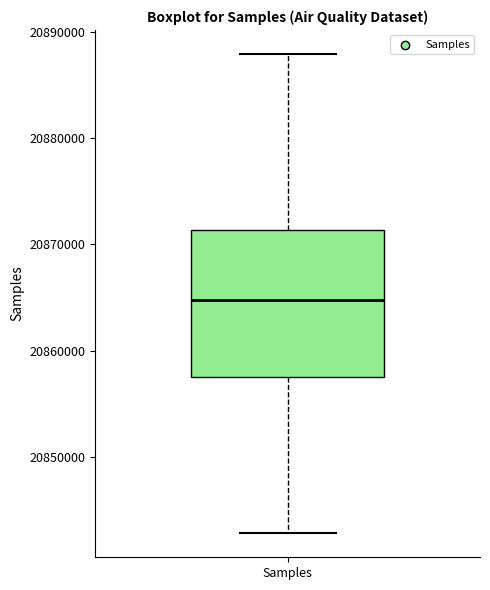

Where does the lower whisker of the box for Samples end on the y-axis? The values are not printed on the chart, so give them approximately, as read against the axis.

20843000